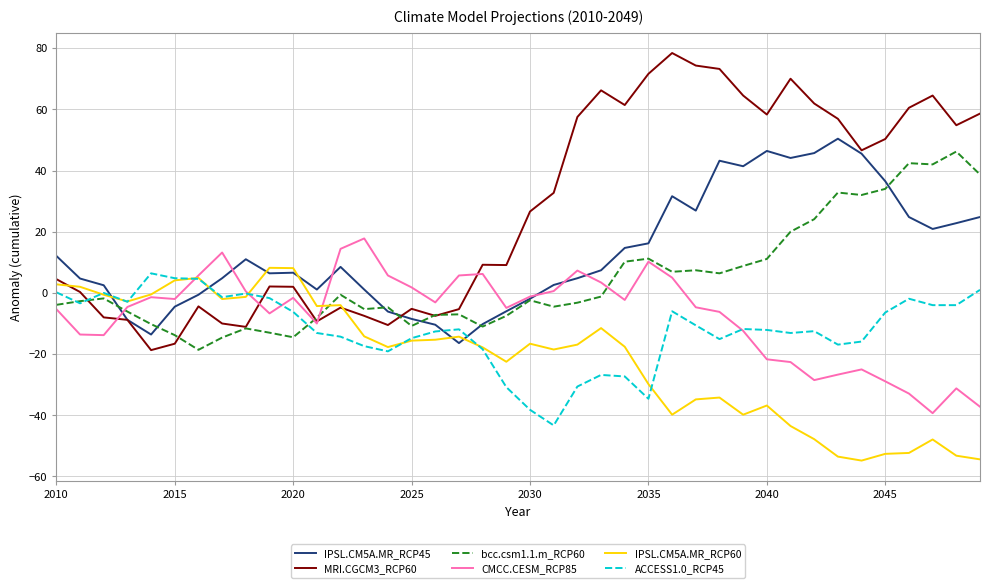

Which series has the largest total across all categories?

MRI.CGCM3_RCP60